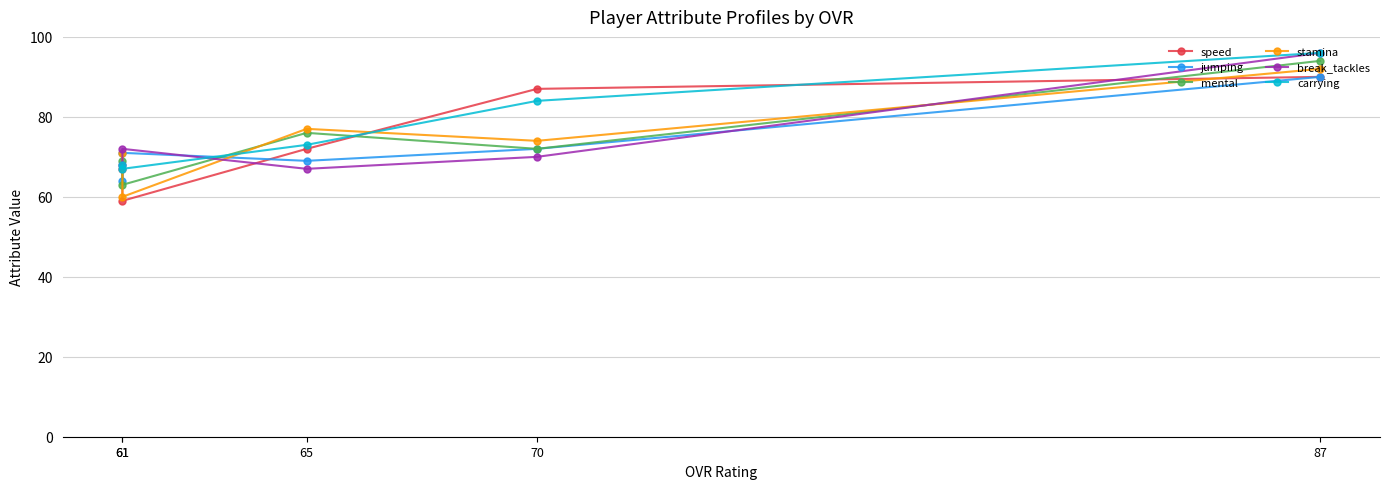

At which category does the chart reach its peak across all series?

87